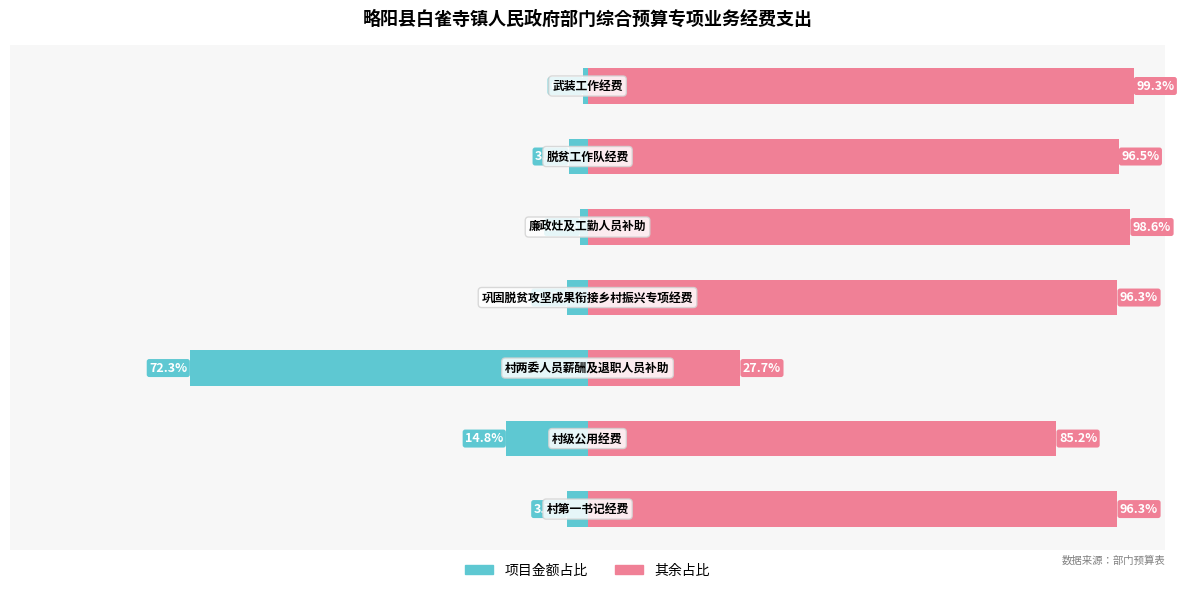

Reading left to right, what are all the values shown in this chart?

项目金额占比: -3.7	-14.8	-72.3	-3.7	-1.4	-3.5	-0.7
其余占比: 96.3	85.2	27.7	96.3	98.6	96.5	99.3